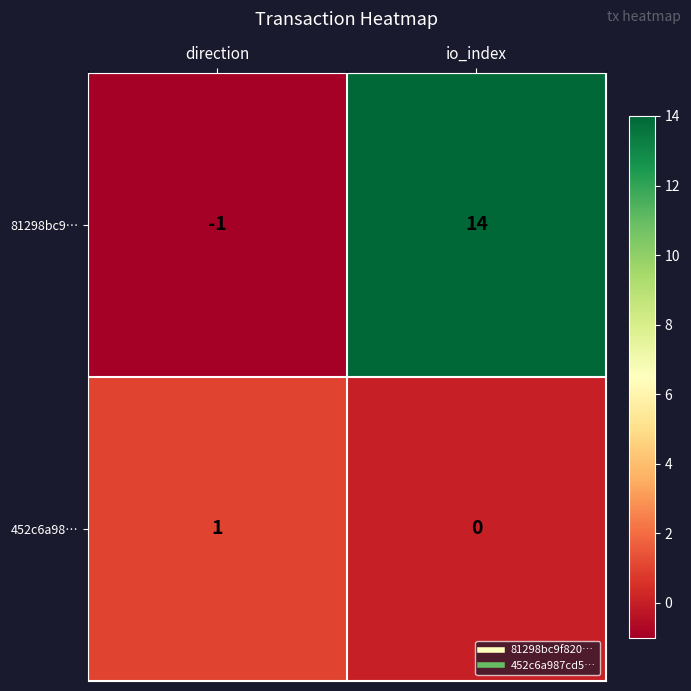

How many categories are shown in the chart?

2